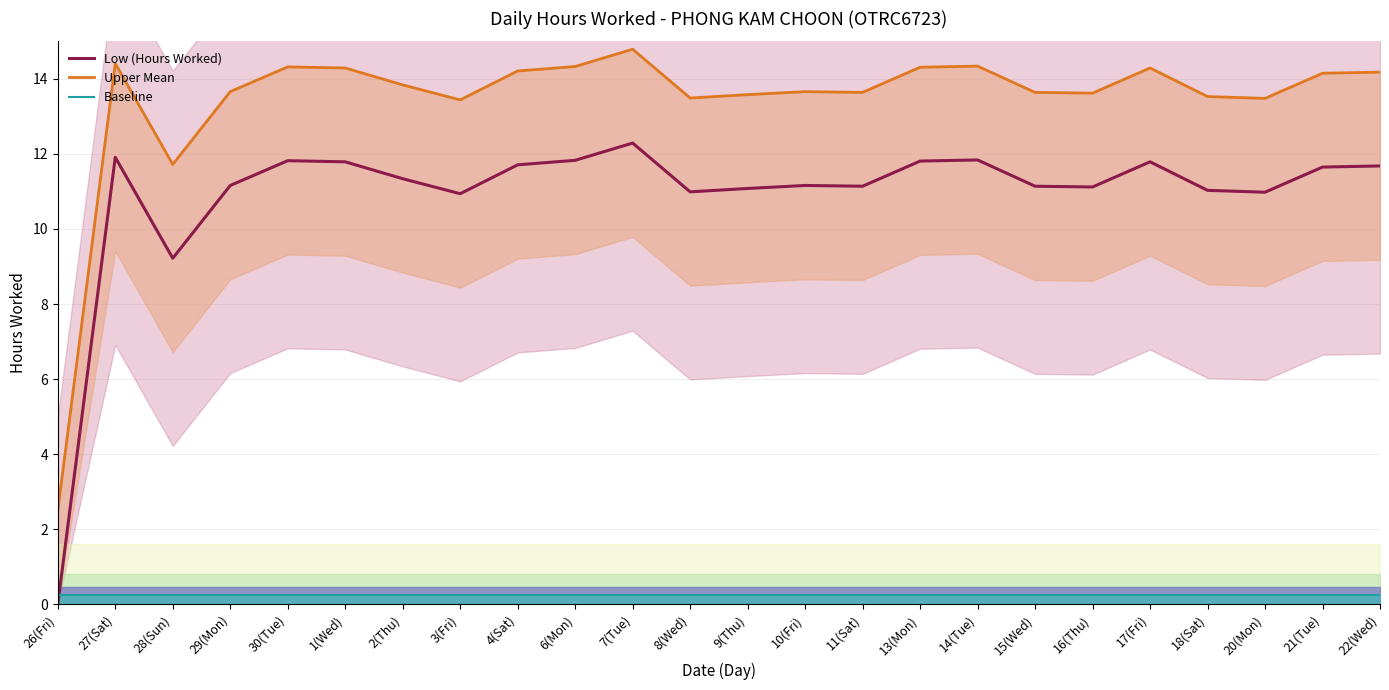

Reading right to left, transcribe all the data shown in this chart.

Low (Hours Worked): 11.7	11.7	11.0	11.0	11.8	11.1	11.1	11.8	11.8	11.1	11.2	11.1	11.0	12.3	11.8	11.7	10.9	11.3	11.8	11.8	11.2	9.2	11.9	0.0
Upper Mean: 14.2	14.2	13.5	13.5	14.3	13.6	13.6	14.3	14.3	13.6	13.7	13.6	13.5	14.8	14.3	14.2	13.4	13.8	14.3	14.3	13.7	11.7	14.4	2.5
Baseline: 0.2	0.2	0.2	0.2	0.2	0.2	0.2	0.2	0.2	0.2	0.2	0.2	0.2	0.2	0.2	0.2	0.2	0.2	0.2	0.2	0.2	0.2	0.2	0.2